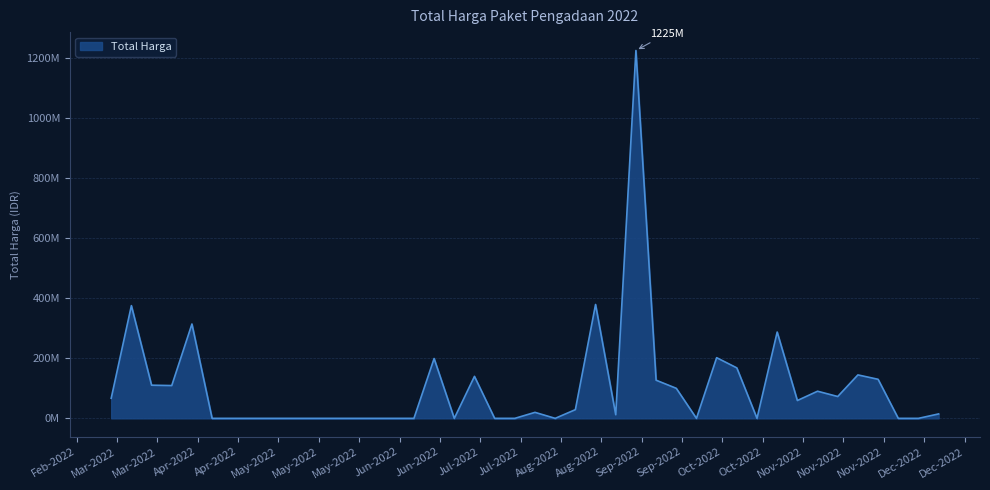

True or false: there are more than 0 points higher than both neighbors.

True